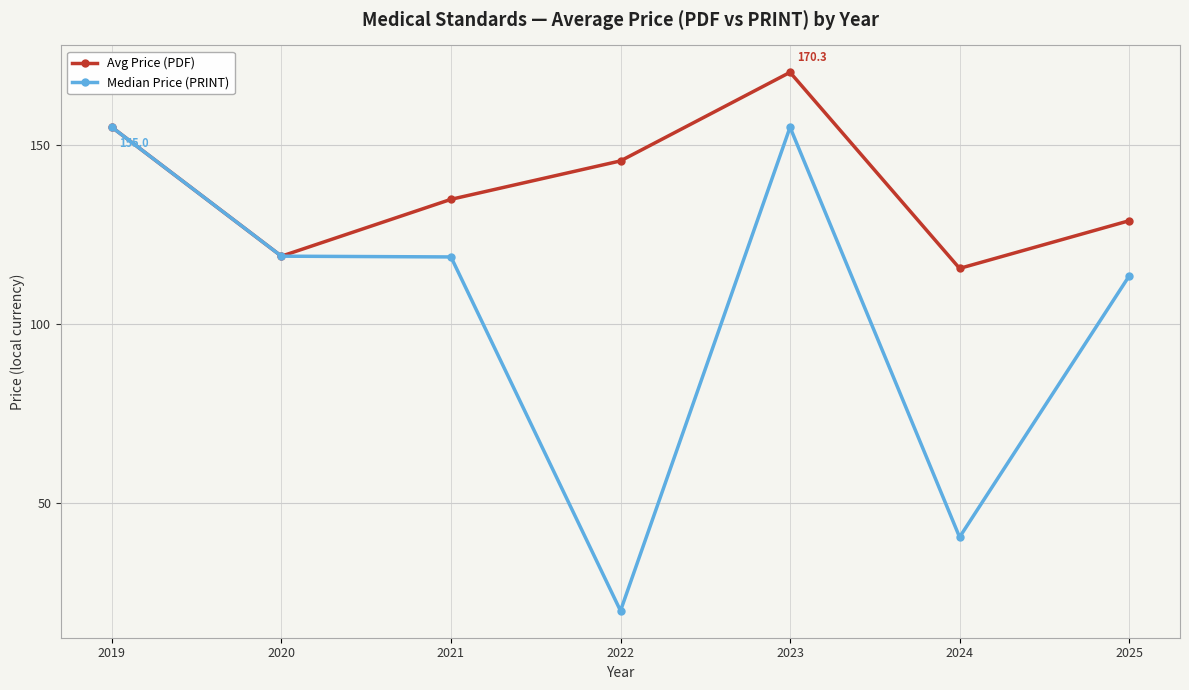

What is the smallest value displayed?

20.0